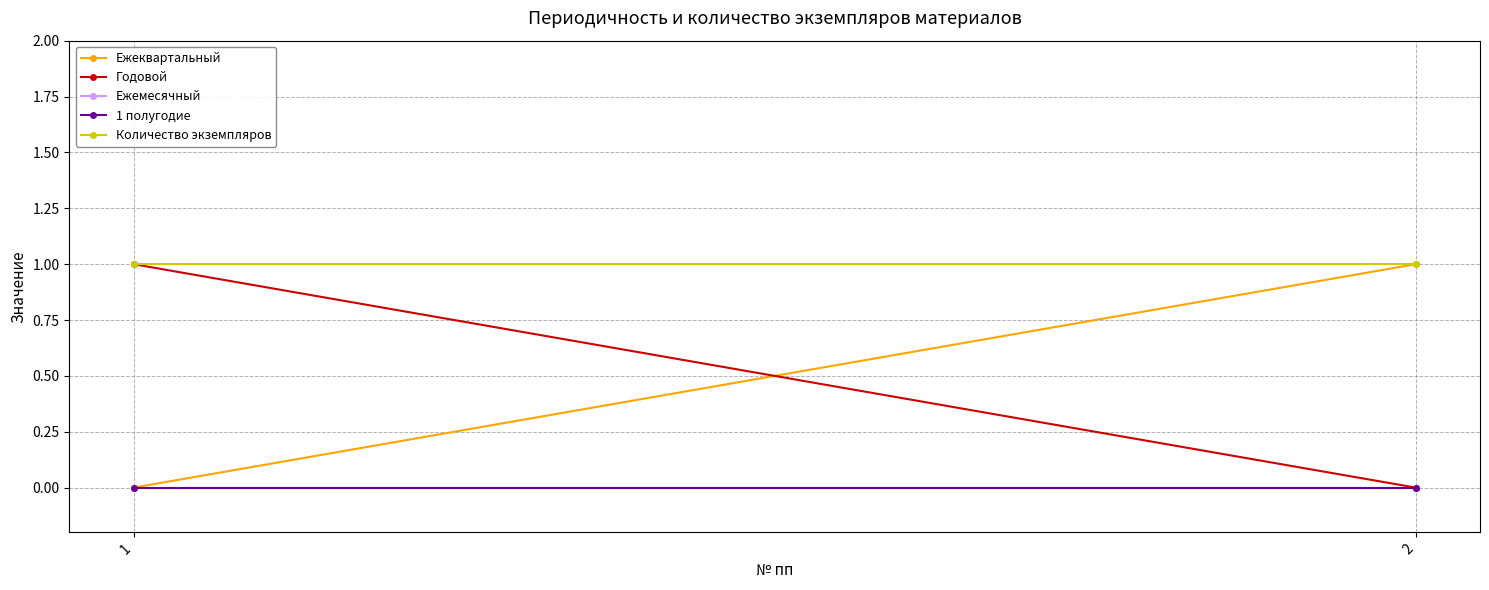

At which label is 1 полугодие closest to 0?

1